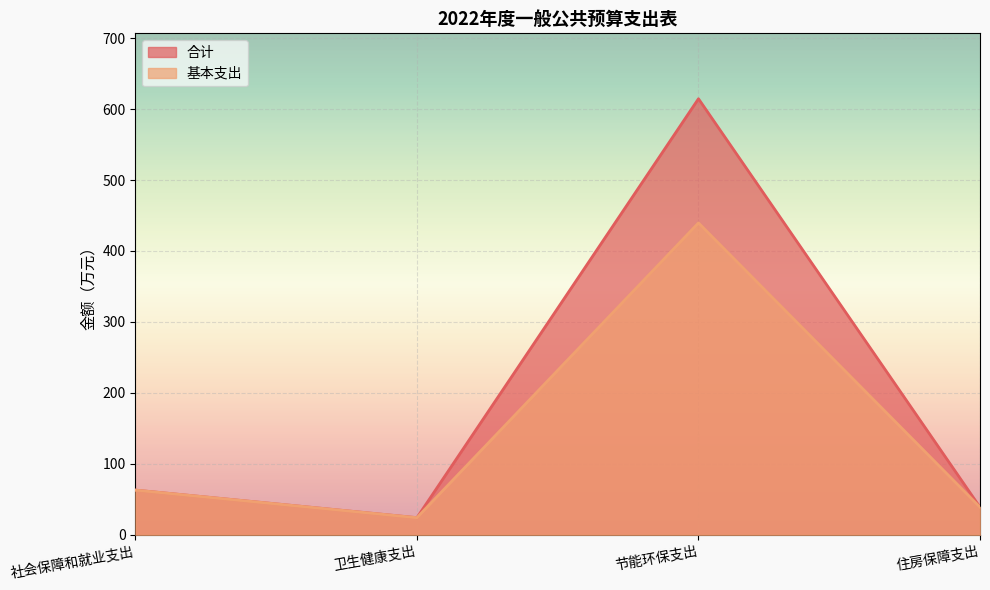

What position from the left is 卫生健康支出?

2